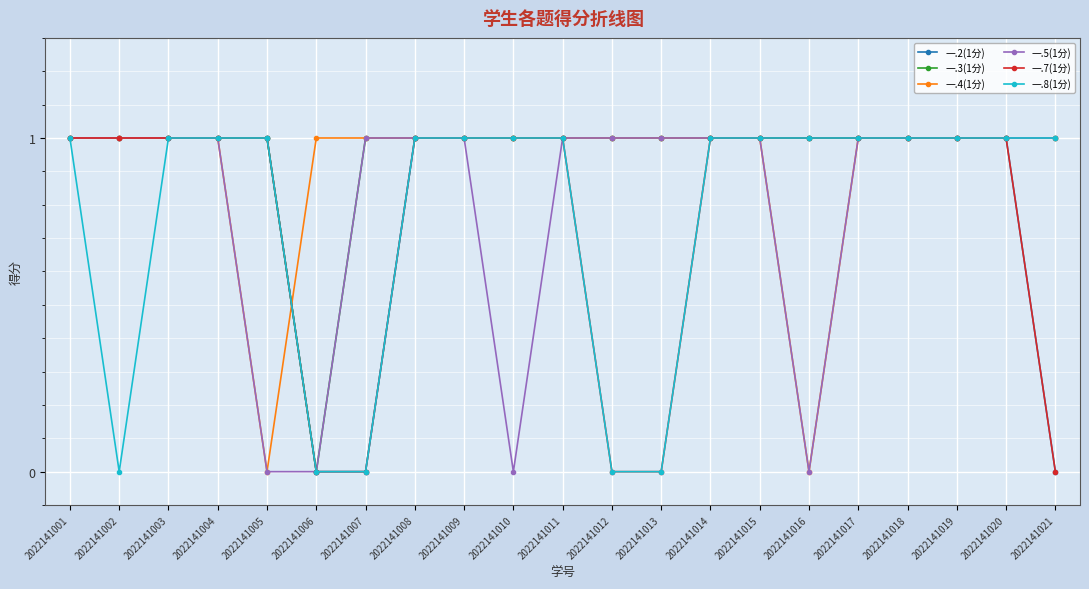

Which series has the largest total across all categories?

一.3(1分)